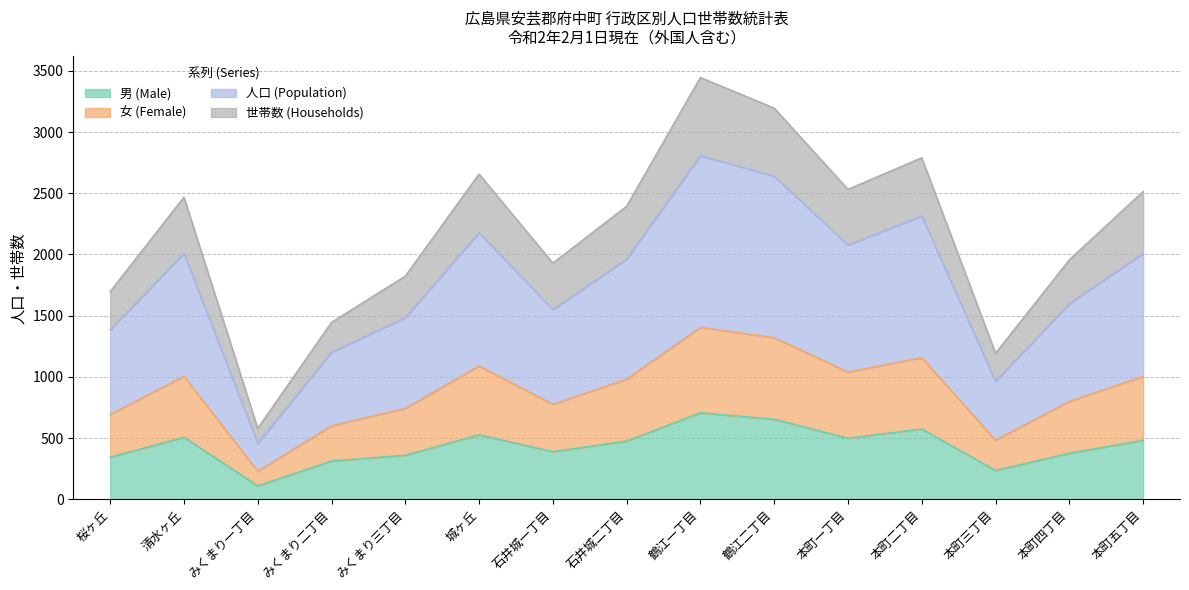

What is the spread (max minus min) of values at 鶴江二丁目?

2543